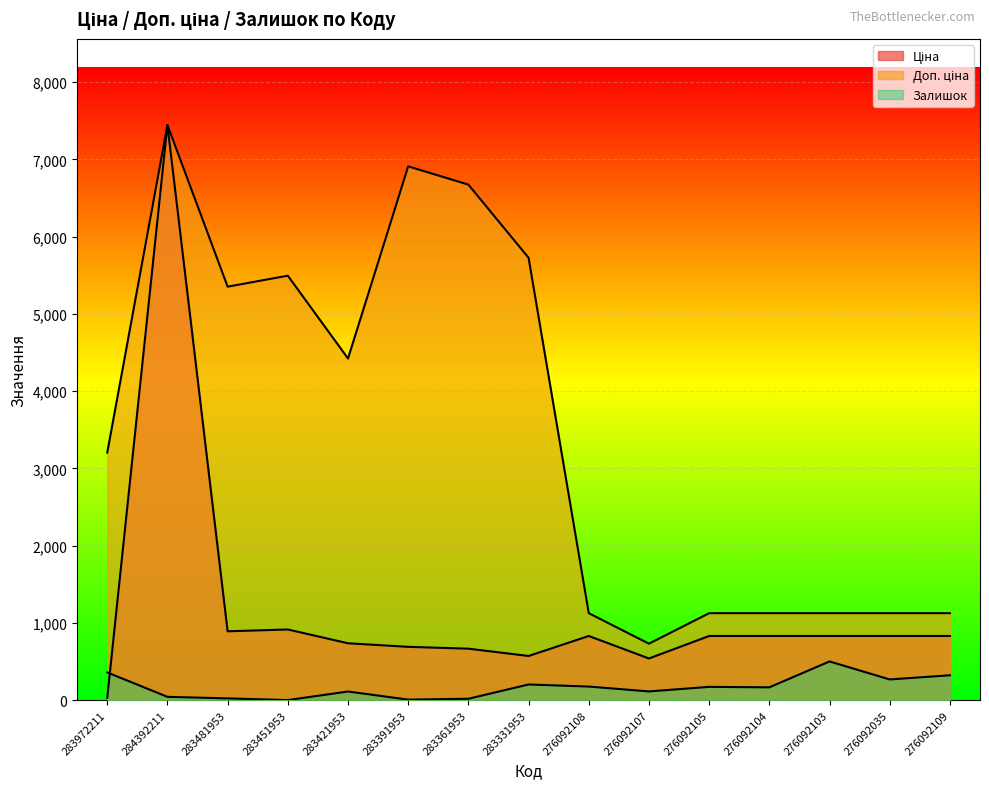

True or false: Доп. ціна has more than 1 interior local peaks.

True